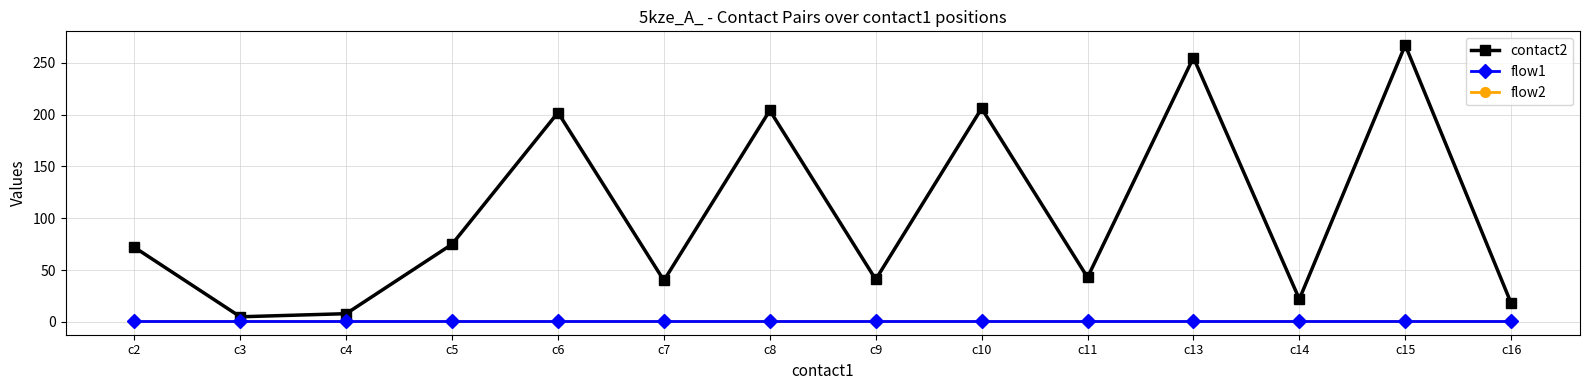

Does the chart display data point markers on the line(s)?

Yes